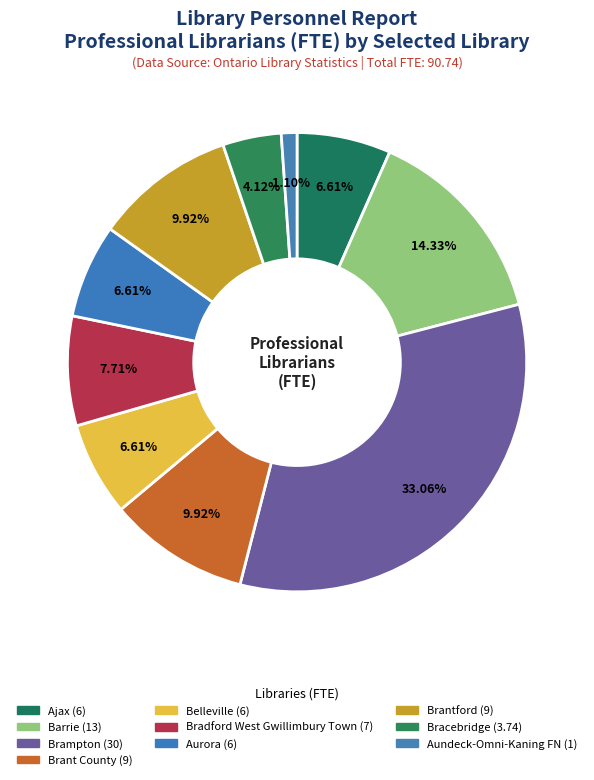

How many slices are in this pie chart?

10